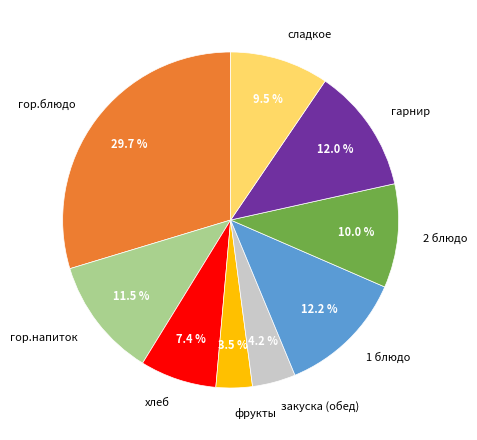

Is the sum of гор.блюдо and гарнир greater than half?

No